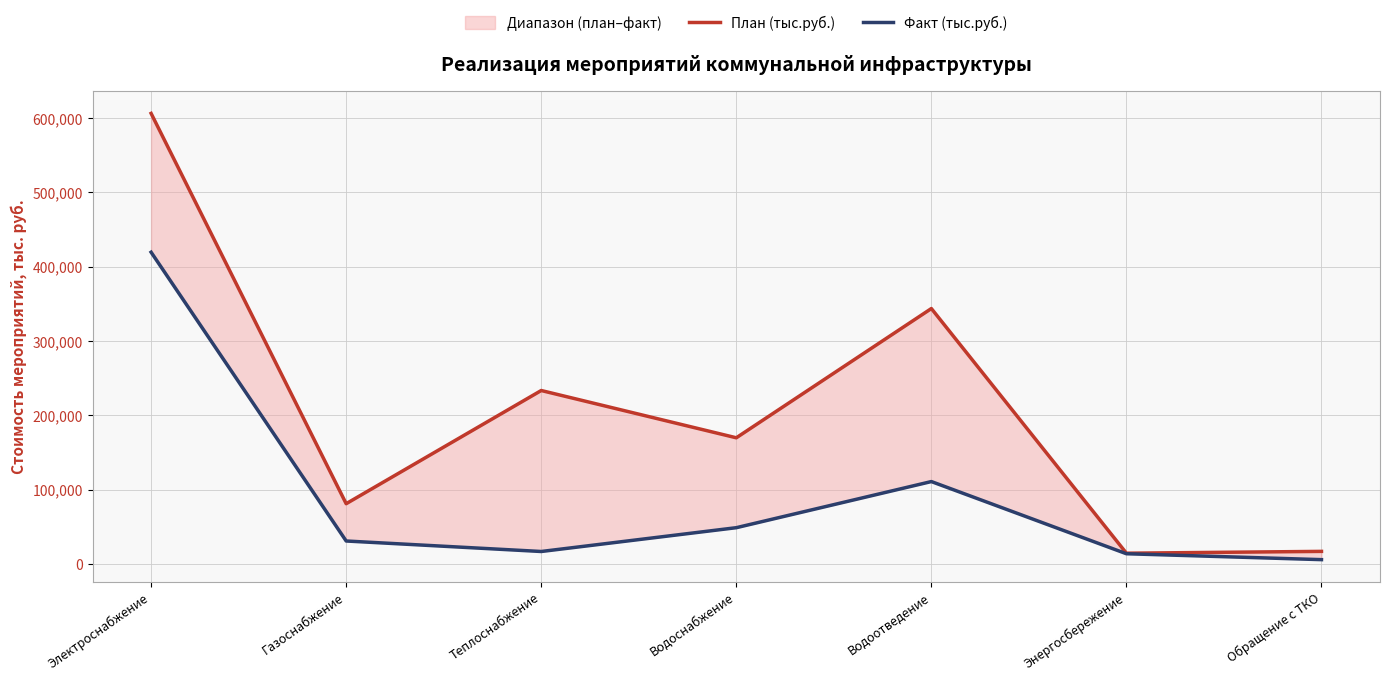

What is the lowest value of the Факт (тыс.руб.) series?

5775.3